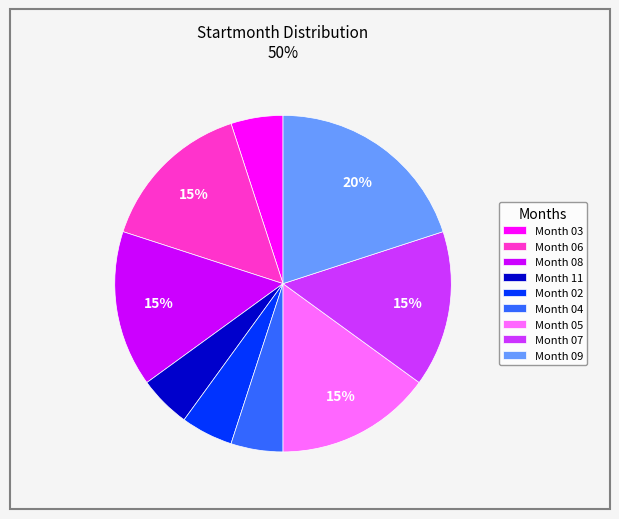

Does any single category account for the majority?

No